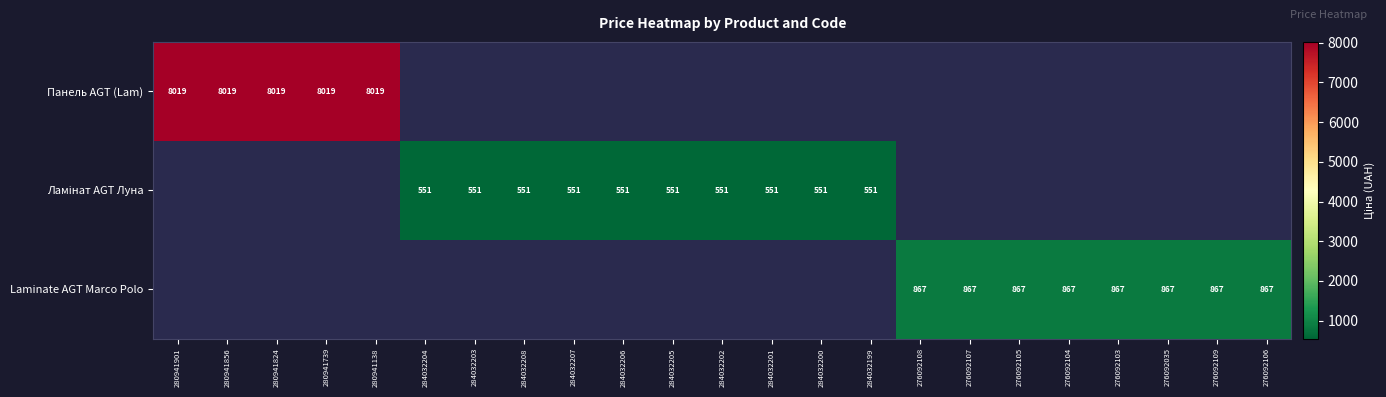

Is it true that Панель AGT (Lam) equals 12855.5 at 280941138?

False